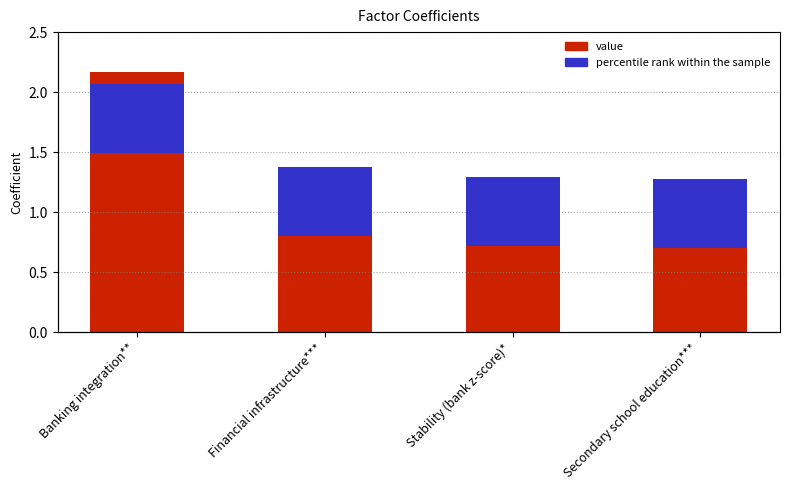

What is the label of the 3rd bar from the right?

Financial infrastructure***